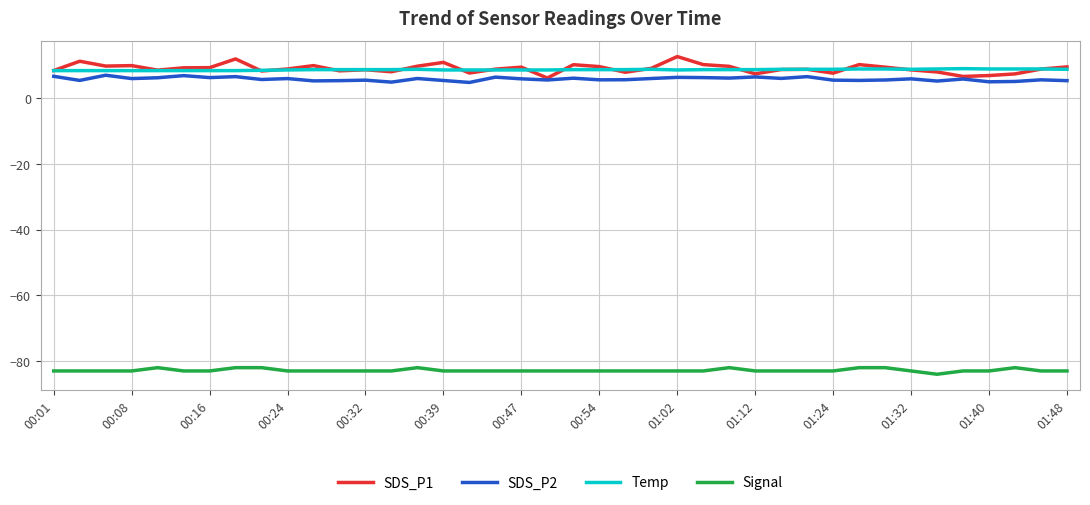

What are all the series names shown in the legend?

SDS_P1, SDS_P2, Temp, Signal